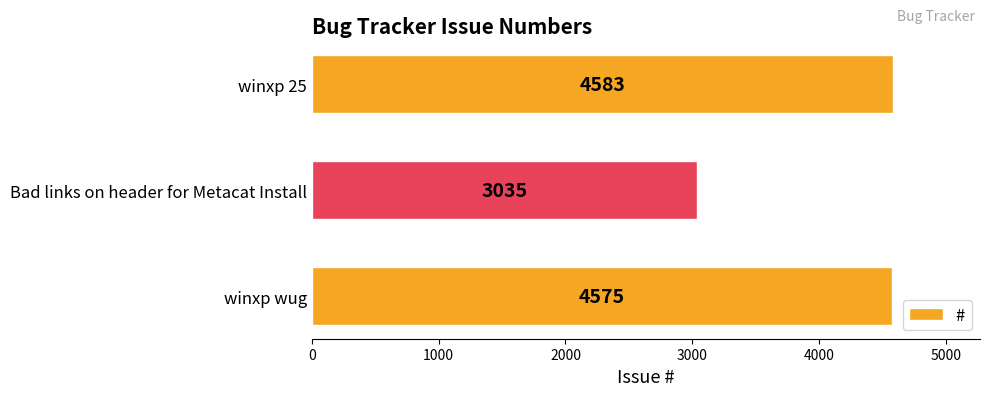

The chart shows a value of 5433 at Bad links on header for Metacat Install. True or false?

False